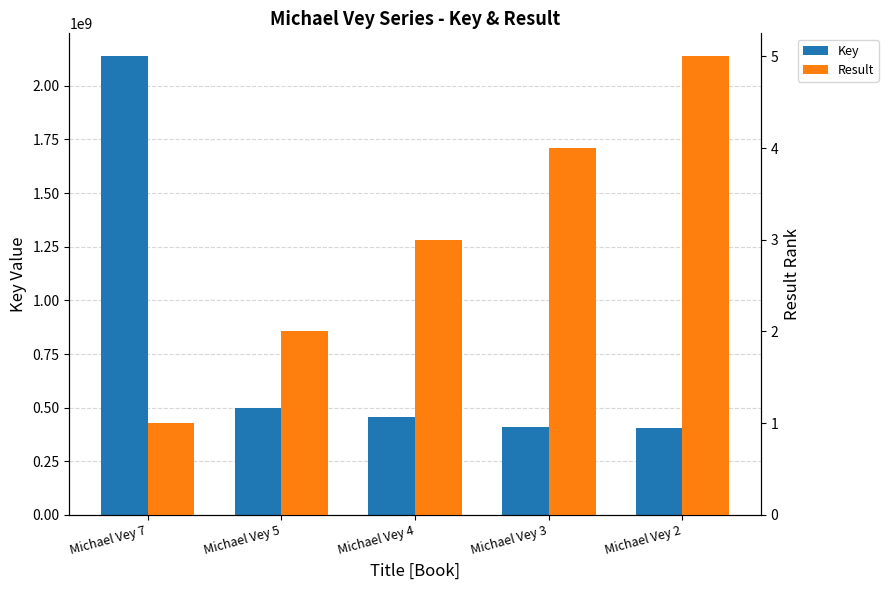

At which label does Key reach its minimum?

Michael Vey 2